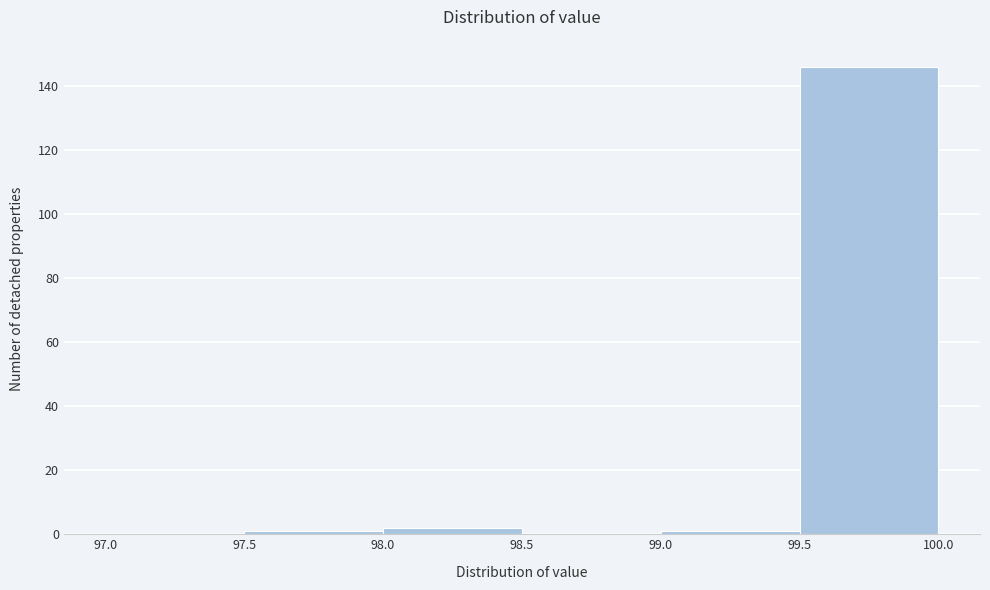

Reading left to right, transcribe this chart: for each bar, give the range it covers on the x-axis and its height. The values are not printed on the chart, so give them approximately, as read against the axis.

97.0 to 97.5: 0
97.5 to 98.0: under 2
98.0 to 98.5: 2
98.5 to 99.0: 0
99.0 to 99.5: under 2
99.5 to 100.0: 146